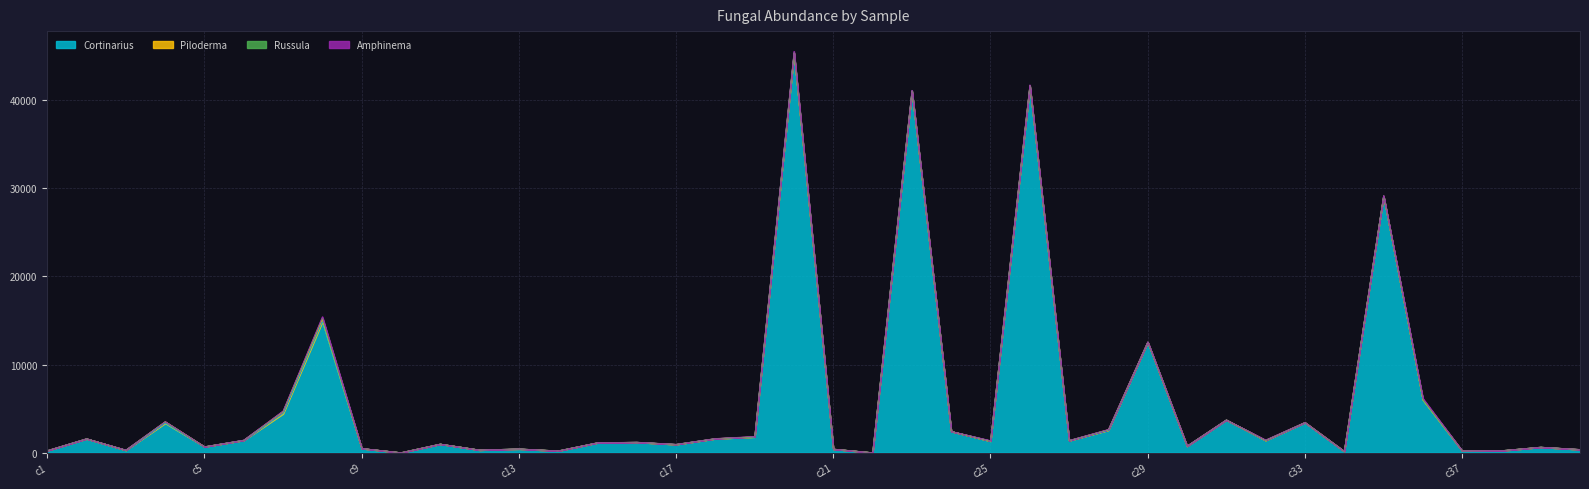

List the series in order of their peak value, highest first.

Cortinarius, Piloderma, Amphinema, Russula